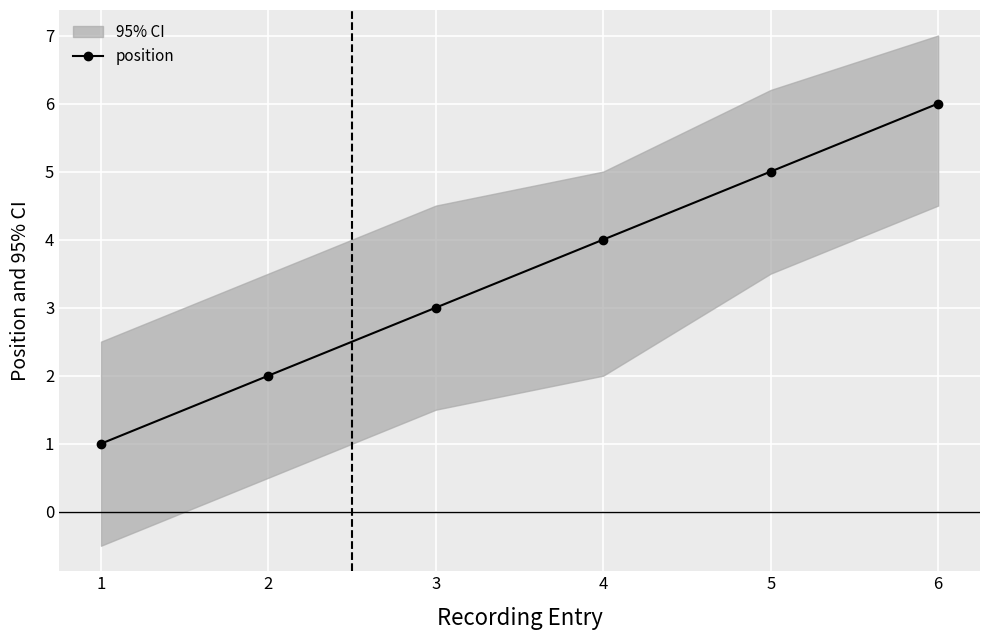

Reading right to left, extract all data points from this chart.

6=6	5=5	4=4	3=3	2=2	1=1